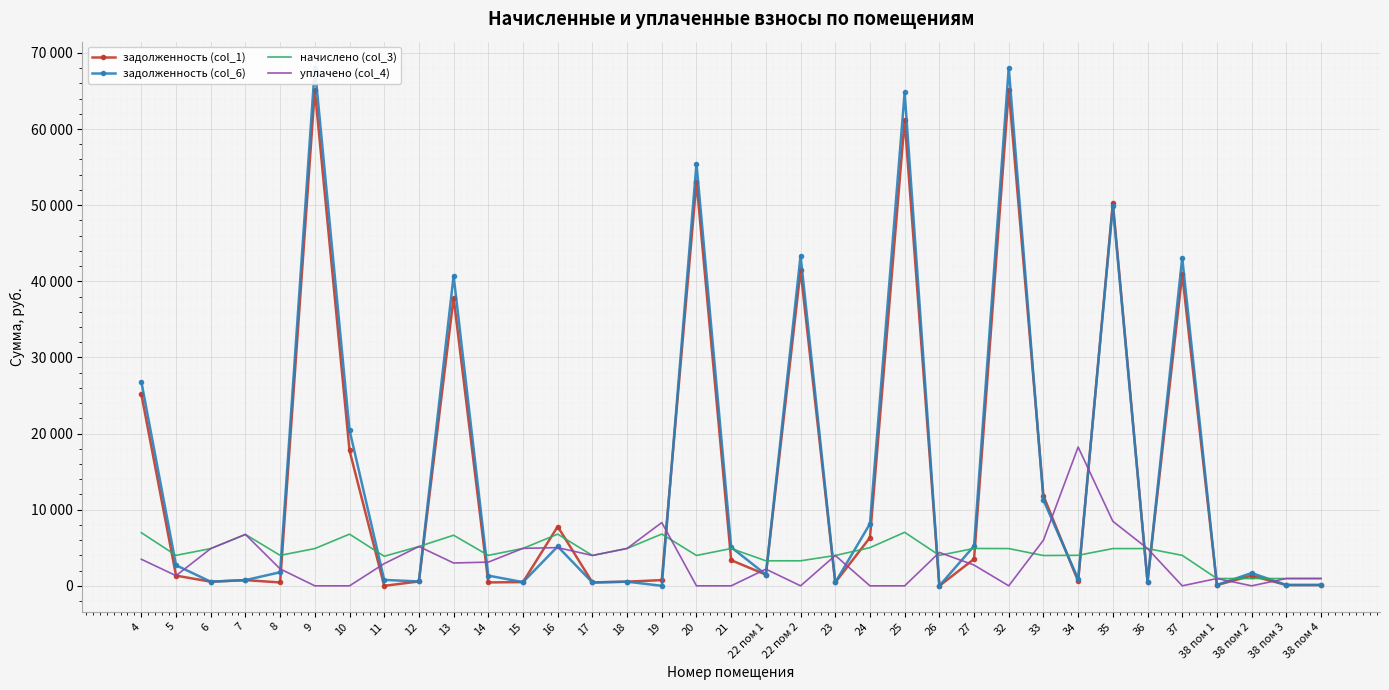

How many times do задолженность (col_6) and уплачено (col_4) cross each other?

21